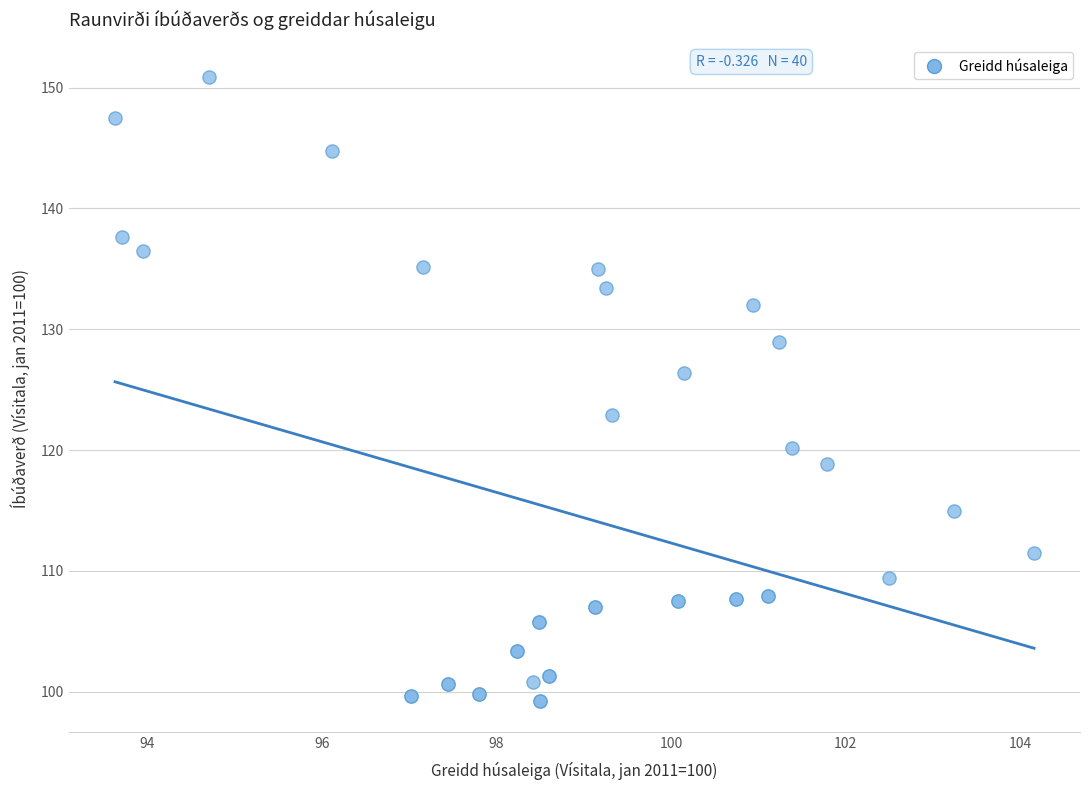

What Y value in the scatter plot is closest to 125?

126.4